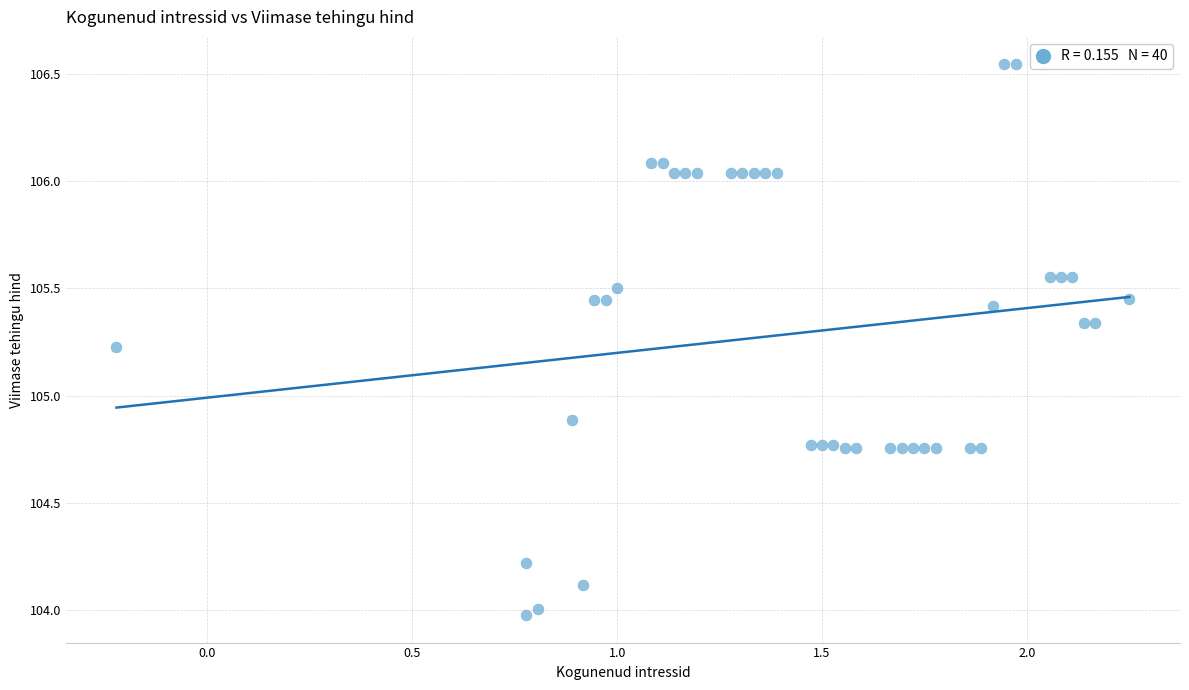

What is the range of Y values (max minus min)?

2.6